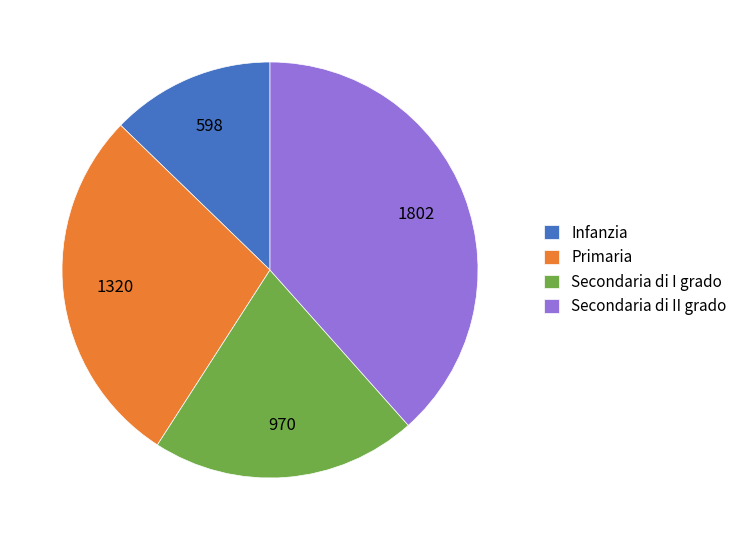

Is there any slice that represents more than half of the pie?

No